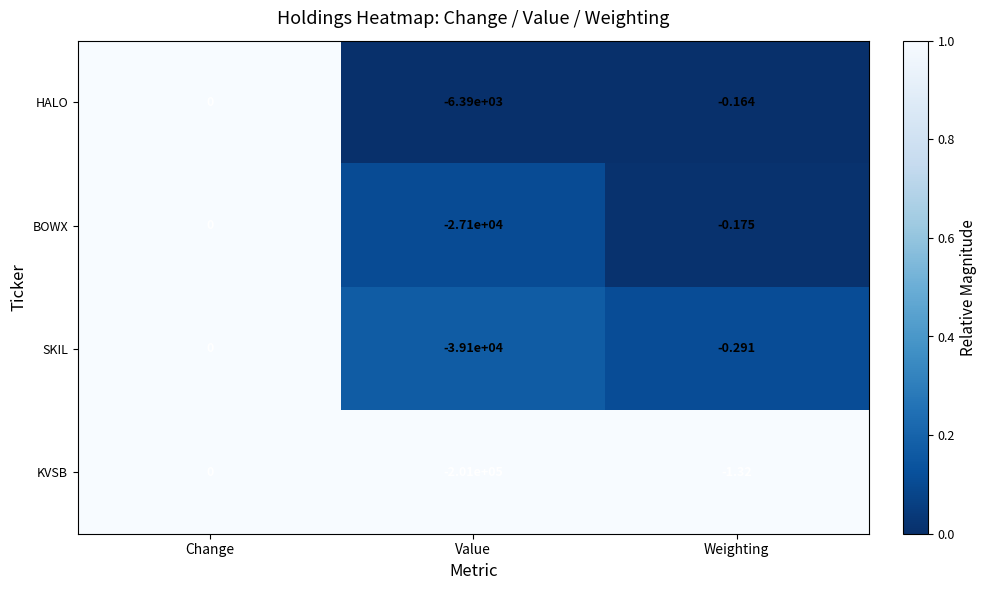

At which label does KVSB reach its peak?

Change